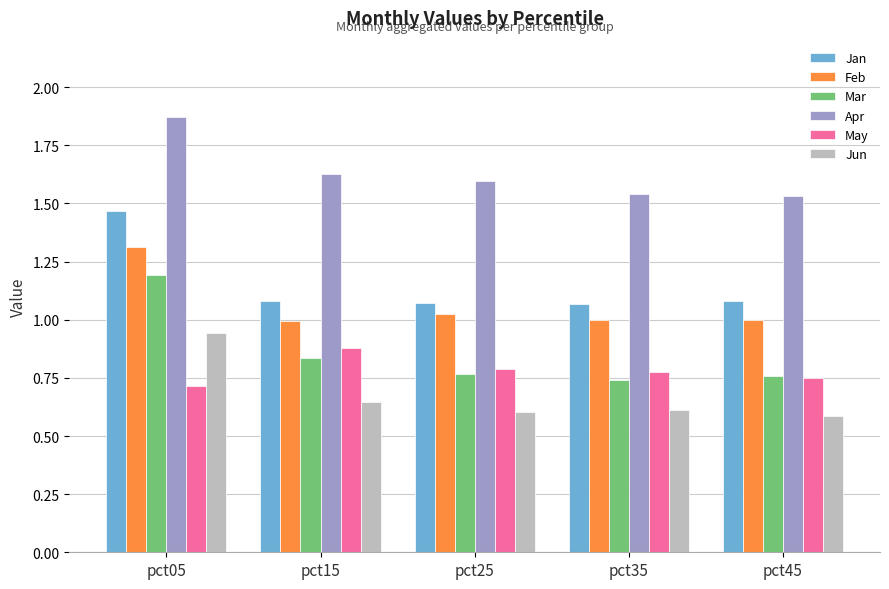

Which category has the highest value in the May series?

pct15